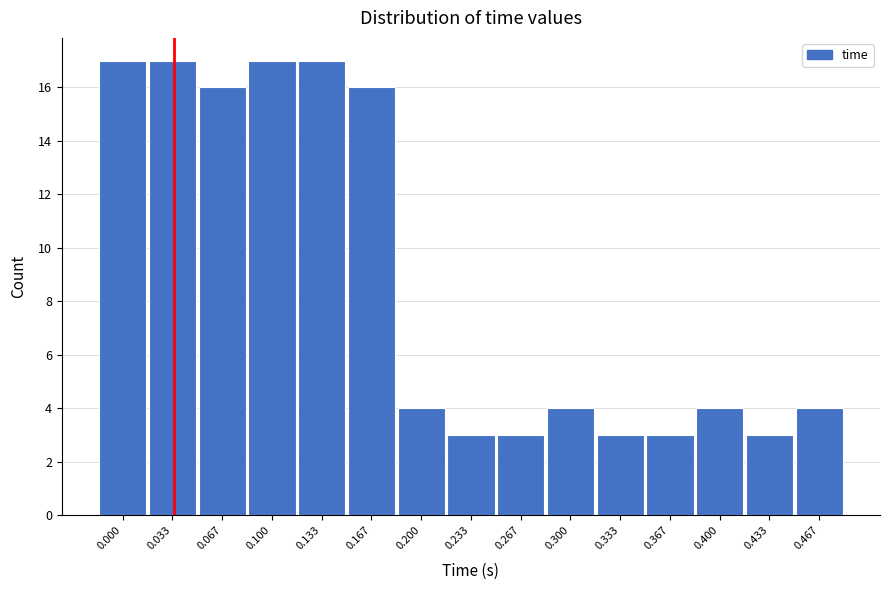

Reading right to left, list all the values displayed in this chart.

0.467=4	0.433=3	0.400=4	0.367=3	0.333=3	0.300=4	0.267=3	0.233=3	0.200=4	0.167=16	0.133=17	0.100=17	0.067=16	0.033=17	0.000=17